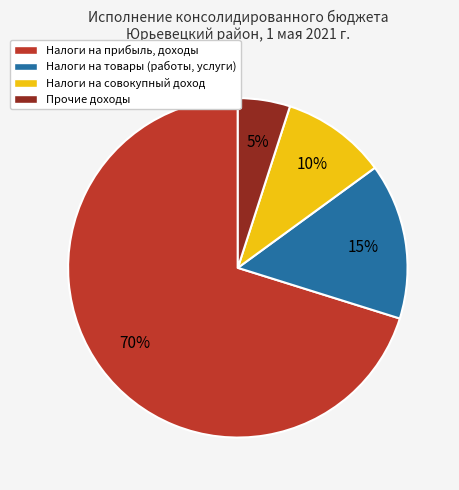

To the nearest percent, what percentage of the pie is Налоги на совокупный доход?

10%